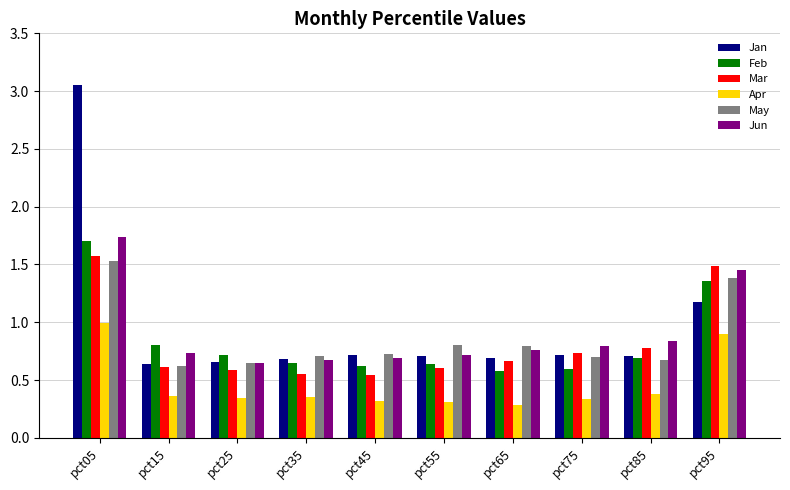

Is the value of May at pct95 greater than the value of Feb at pct05?

No